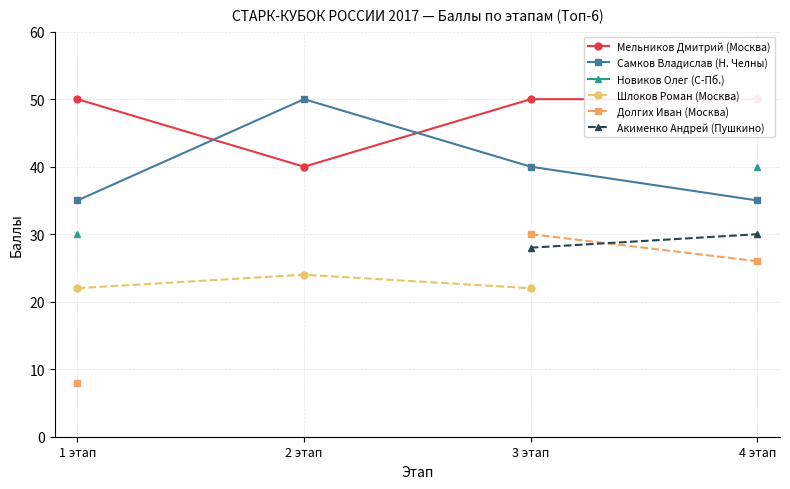

Which series has the widest spread of values?

Долгих Иван (Москва)